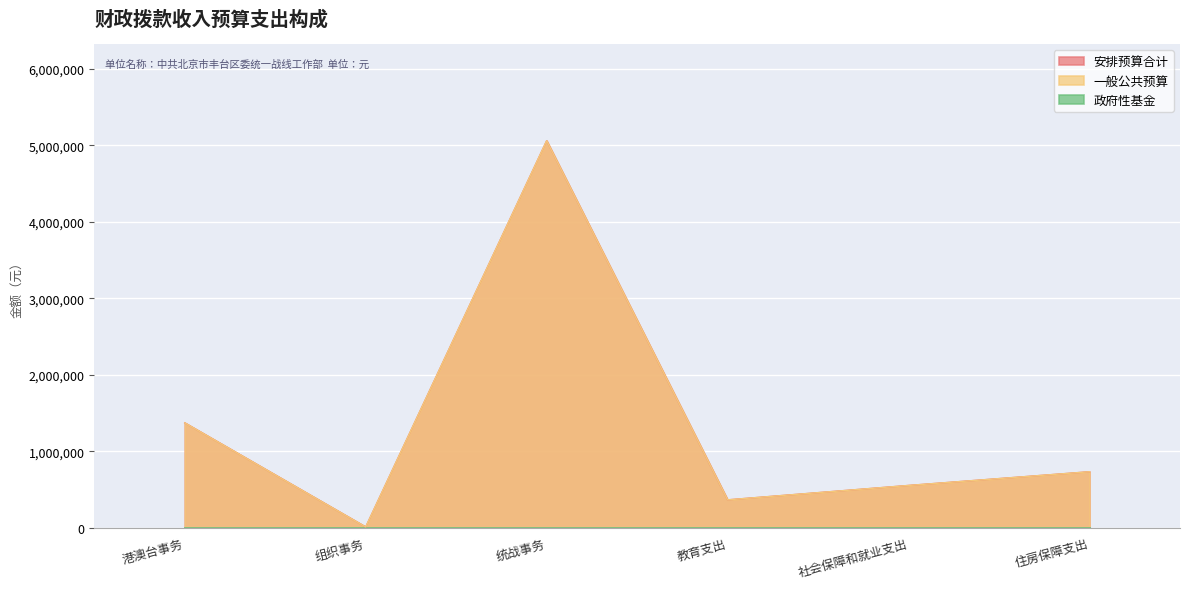

At which category is the sum across all series the highest?

统战事务